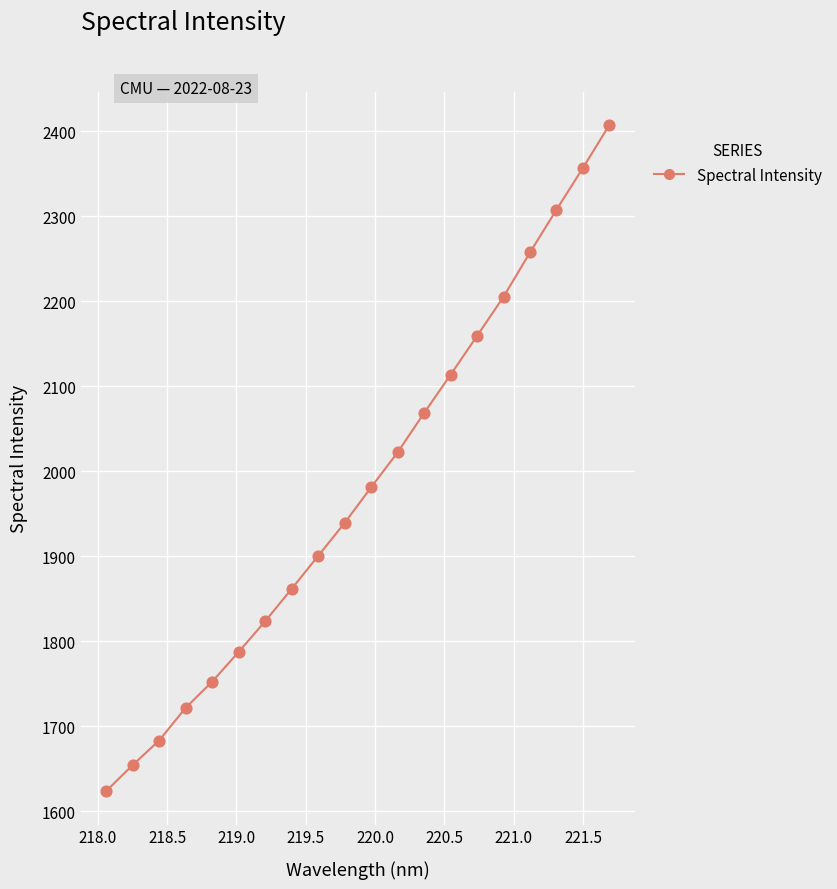

What is the maximum value shown in the chart?

2407.6